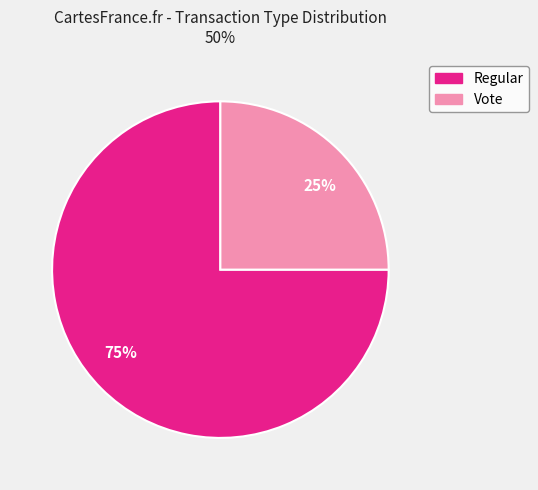

How many segments does this pie chart have?

2